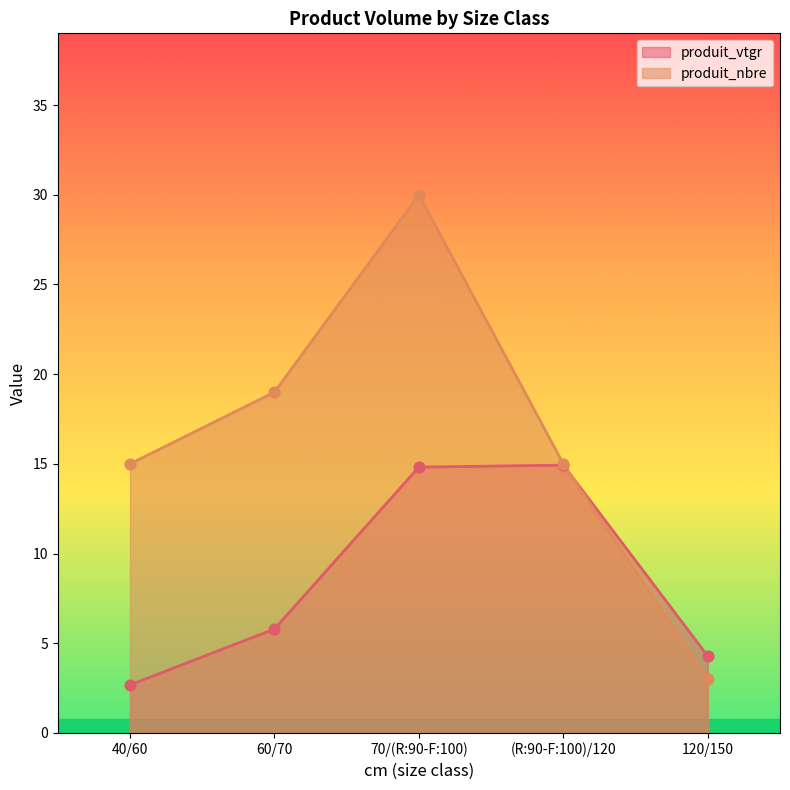

Which series has the largest Y range (max minus min)?

produit_nbre